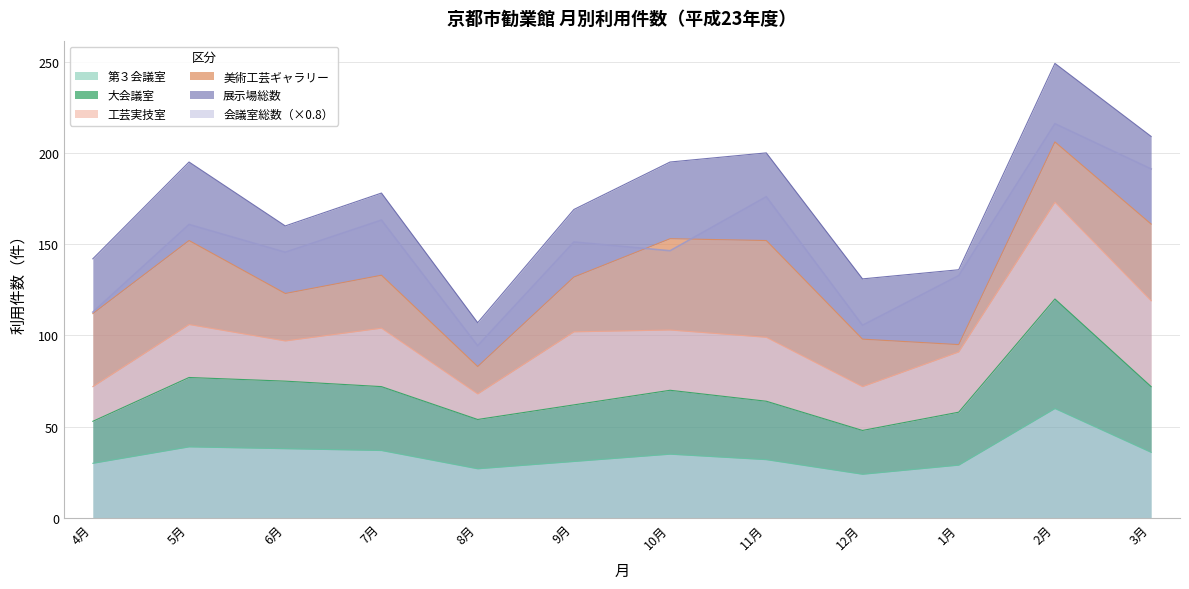

What is the highest value of the 会議室総数 series?

216.0